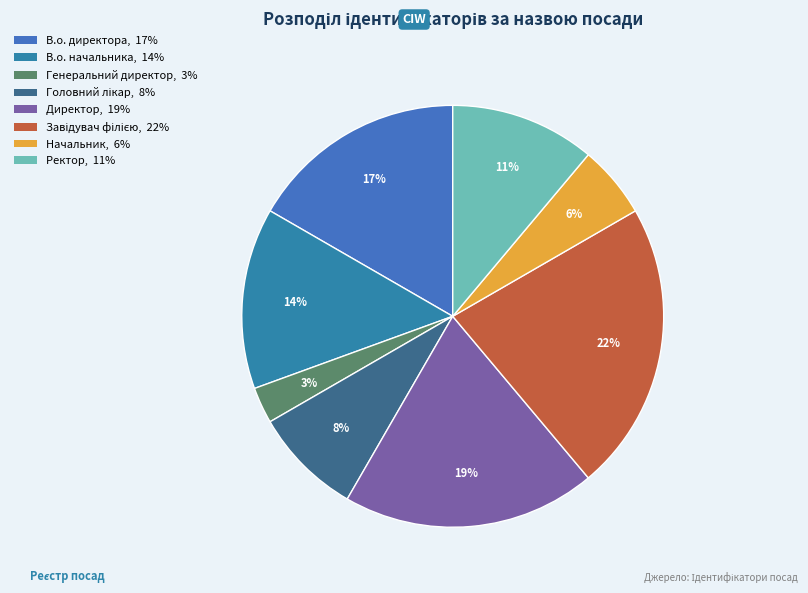

Which slice is the largest?

Завідувач філією